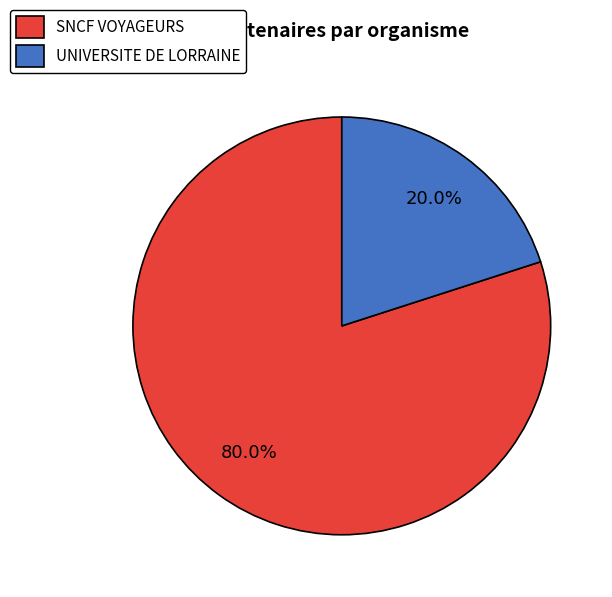

Count the number of slices in the pie.

2